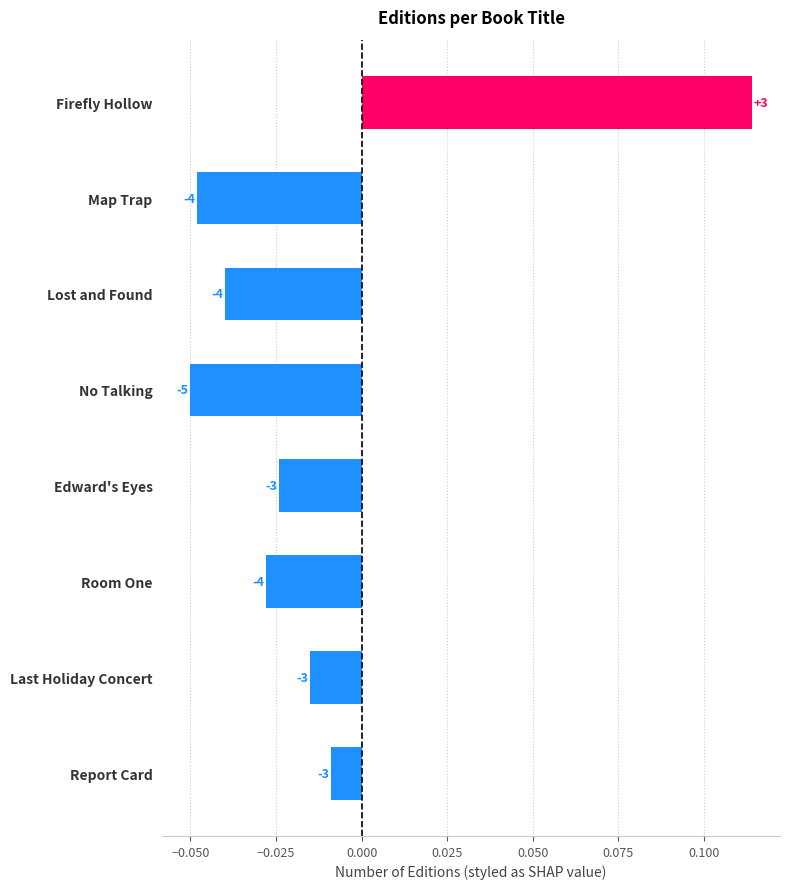

Are the bars horizontal?

Yes